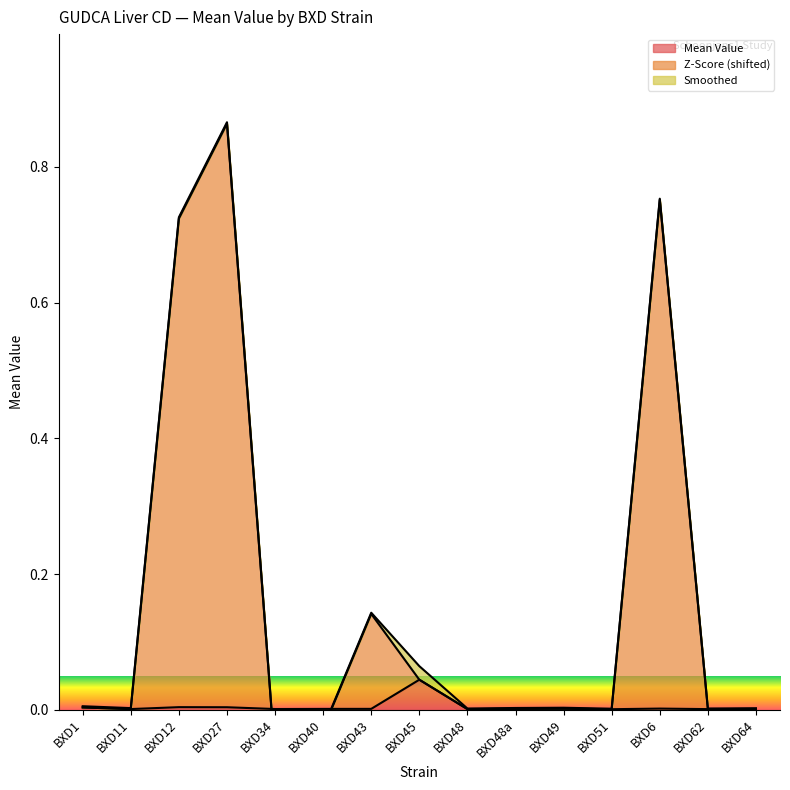

What position from the left is BXD6?

13